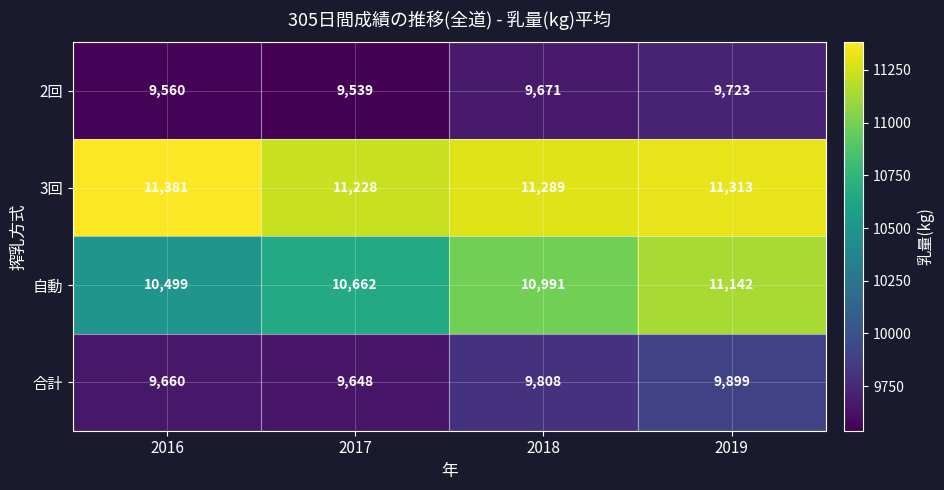

Reading right to left, what are all the values shown in this chart?

2回: 2019=9723	2018=9671	2017=9539	2016=9560
3回: 2019=11313	2018=11289	2017=11228	2016=11381
自動: 2019=11142	2018=10991	2017=10662	2016=10499
合計: 2019=9899	2018=9808	2017=9648	2016=9660